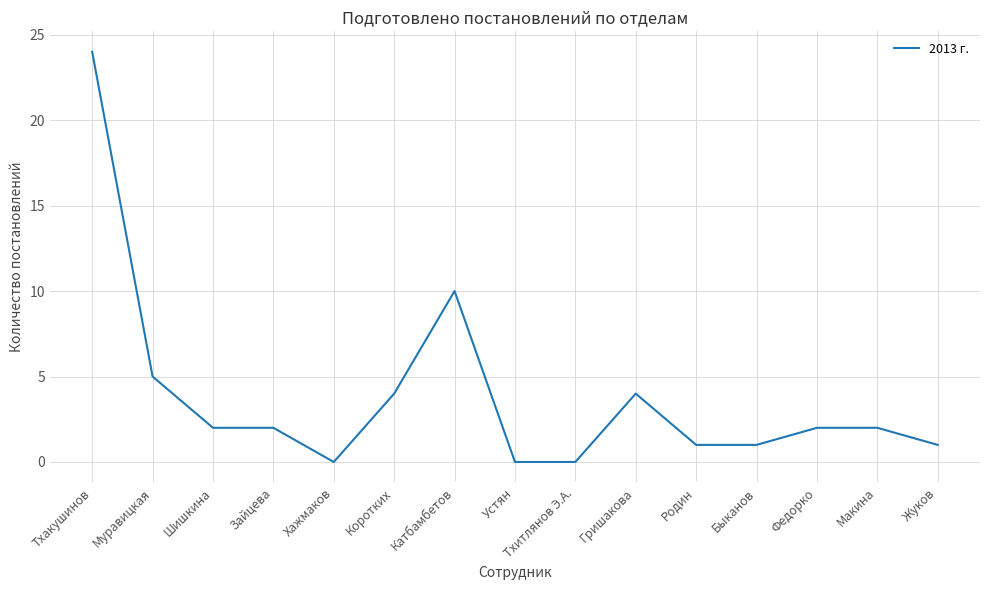

The value at Гришакова is 2. True or false?

False